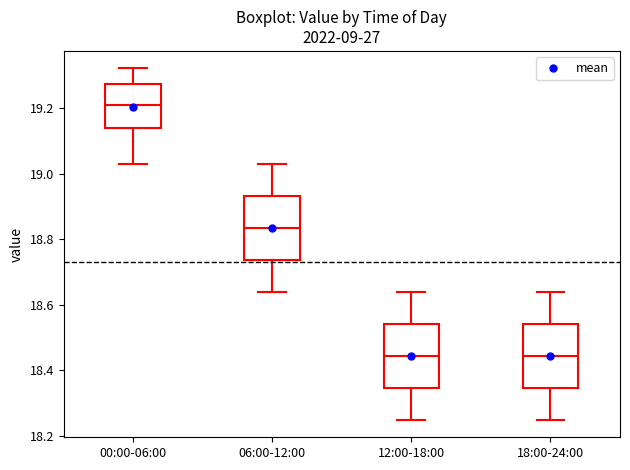

Which box has the highest median line?

00:00-06:00